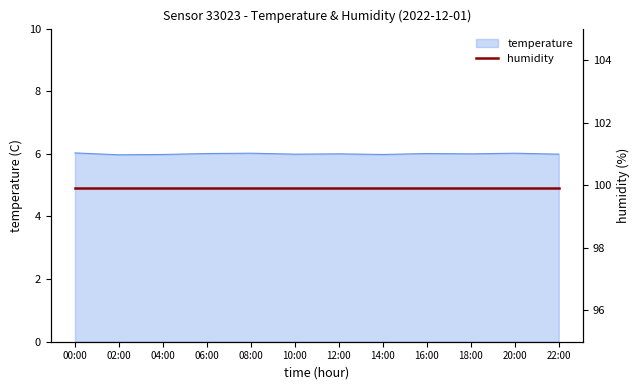

At which category does the chart reach its peak across all series?

00:00